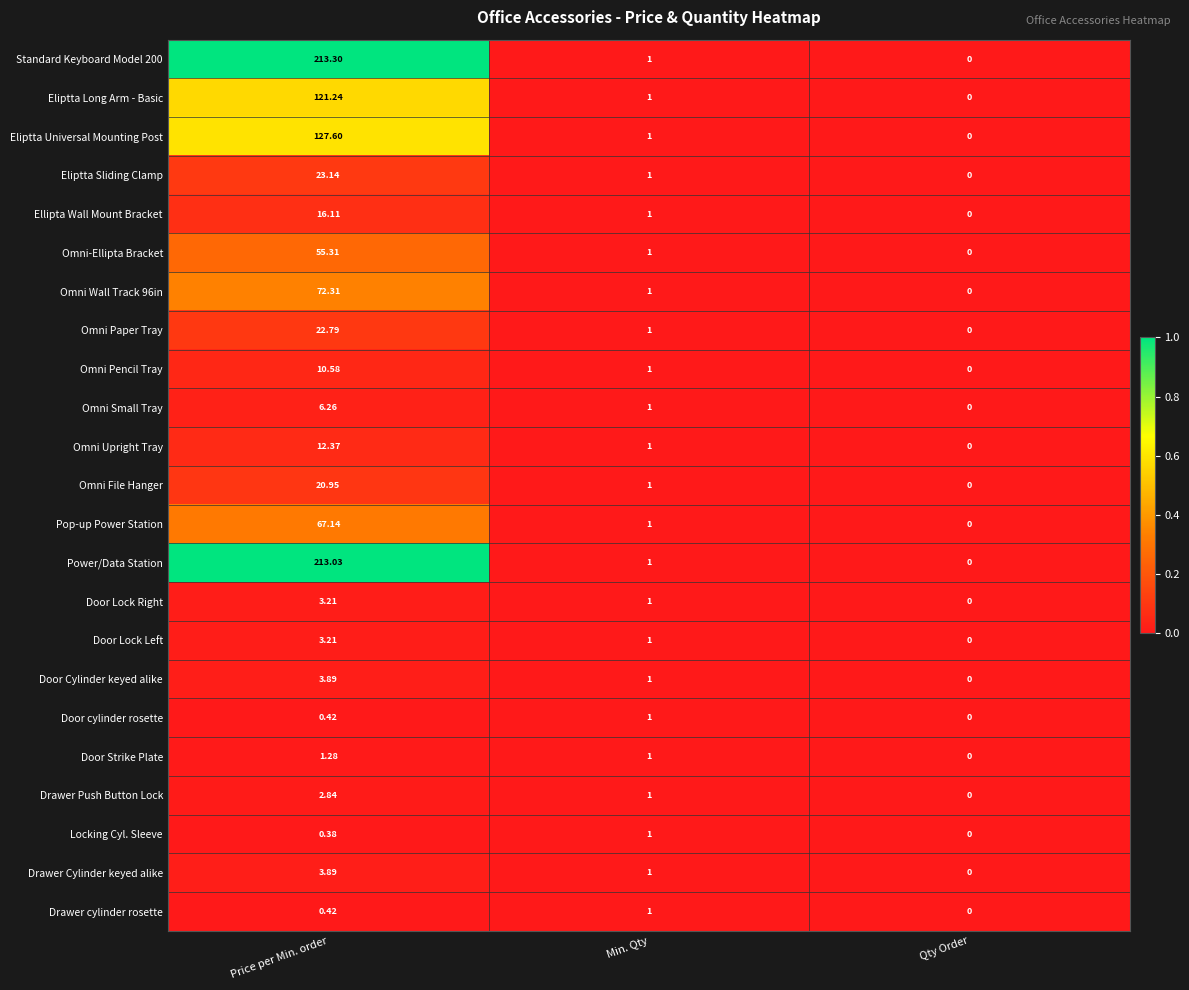

Where does the Omni Small Tray series first go above 1?

Price per Min. order